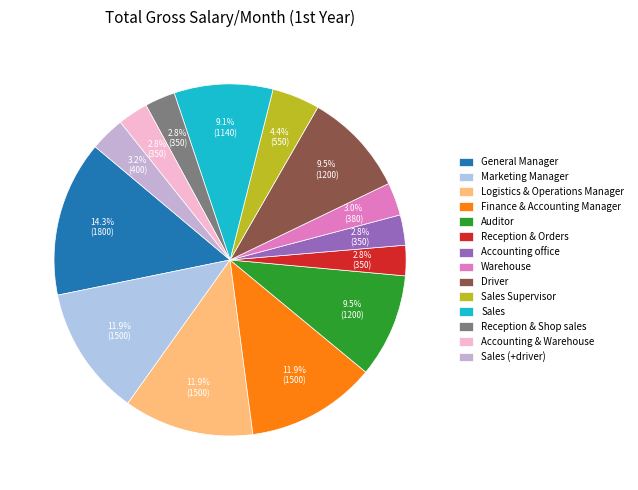

To the nearest percent, what is the average slice percentage?

7%